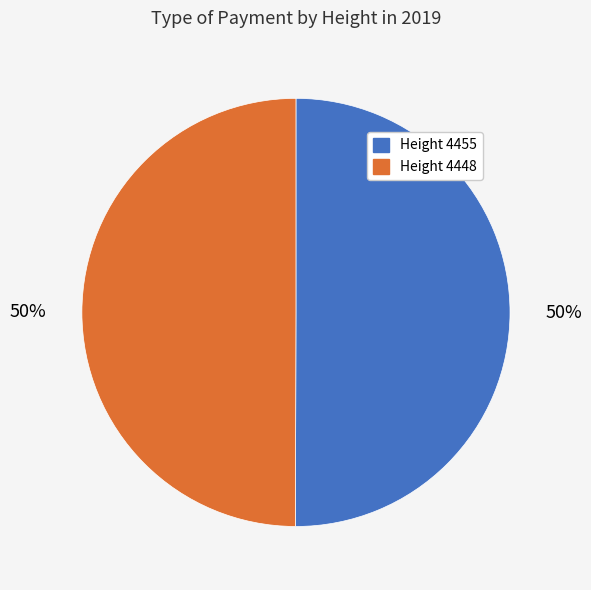

Combined, do Height 4455 and Height 4448 account for over 50%?

Yes